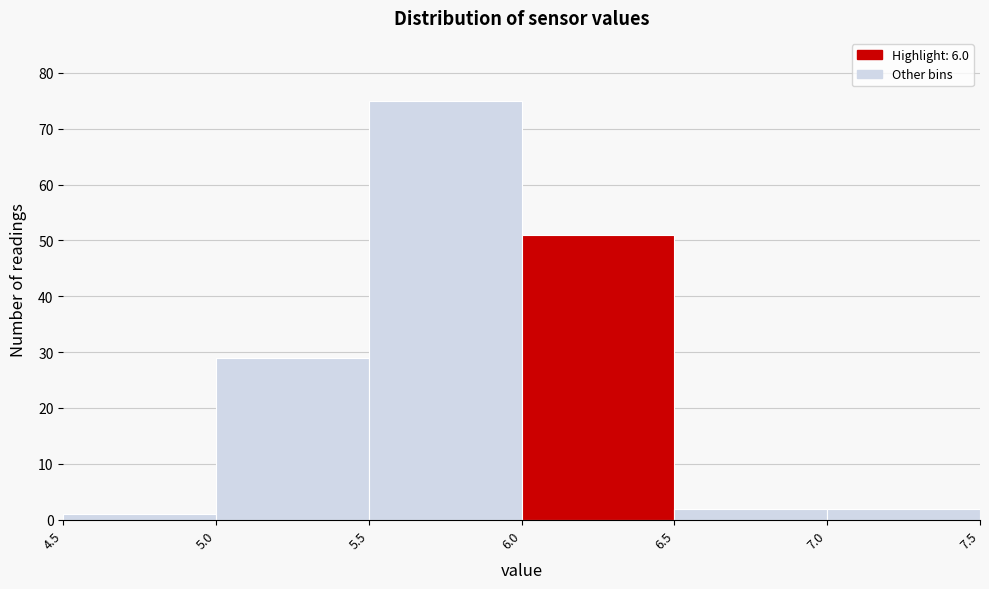

How tall is the bar that spans 5.5 to 6.0 on the x-axis? The values are not printed on the chart, so give them approximately, as read against the axis.

75